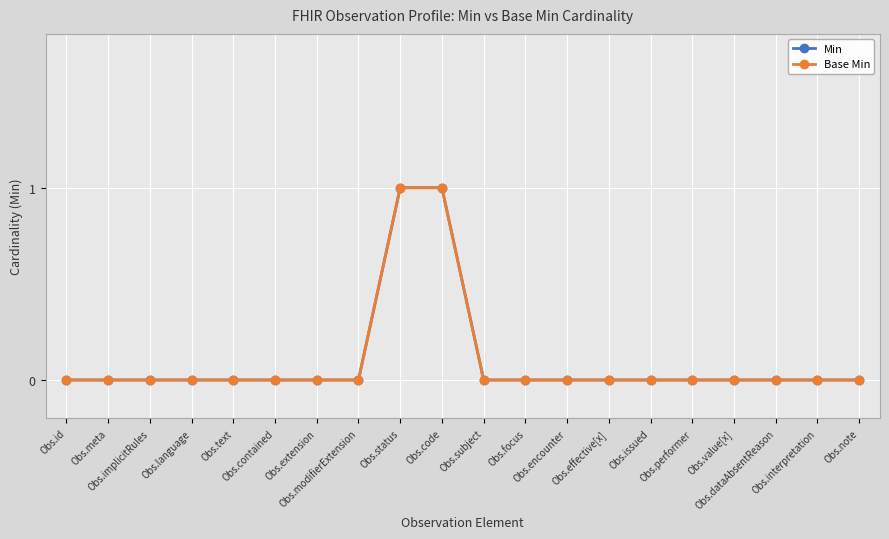

The value of Base Min at Obs.subject is -1. True or false?

False